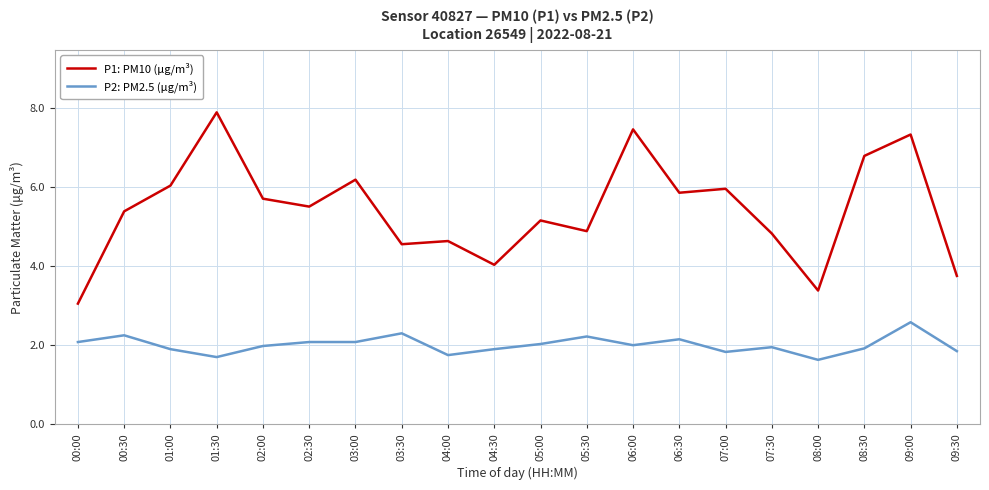

What is the difference between the highest and lowest values at 05:30?

2.7